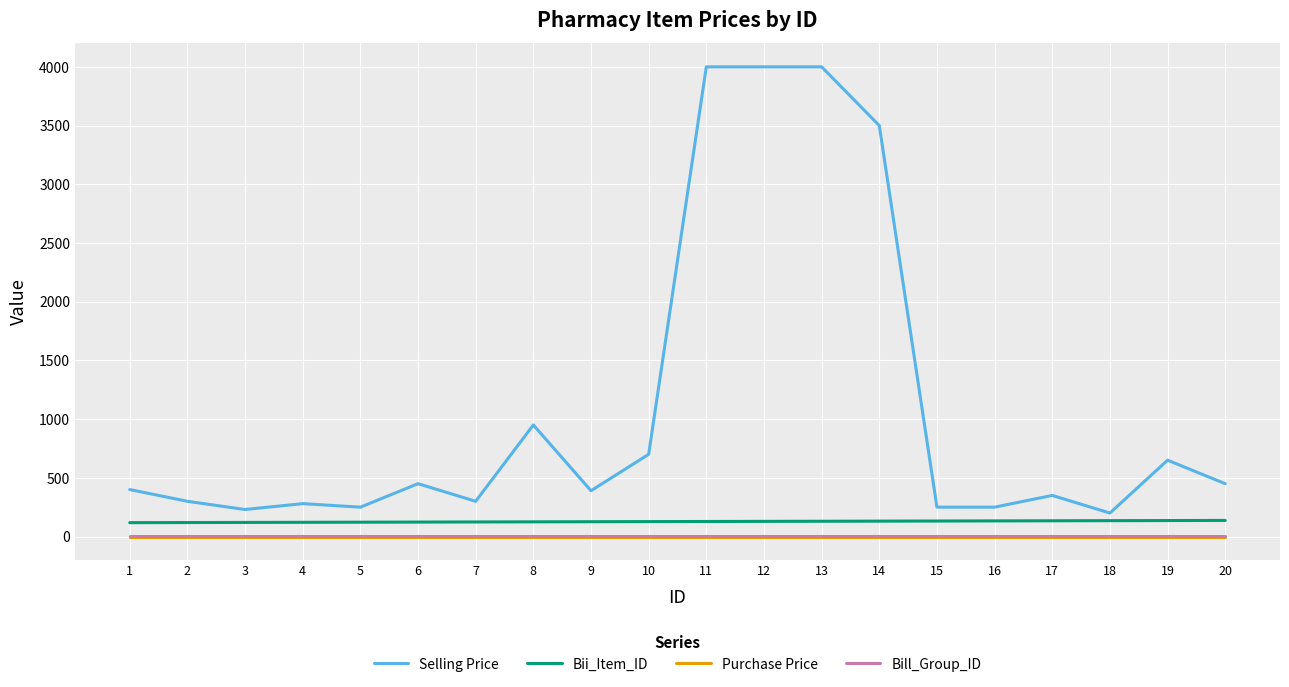

Is it true that Selling Price equals 950 at 8?

True